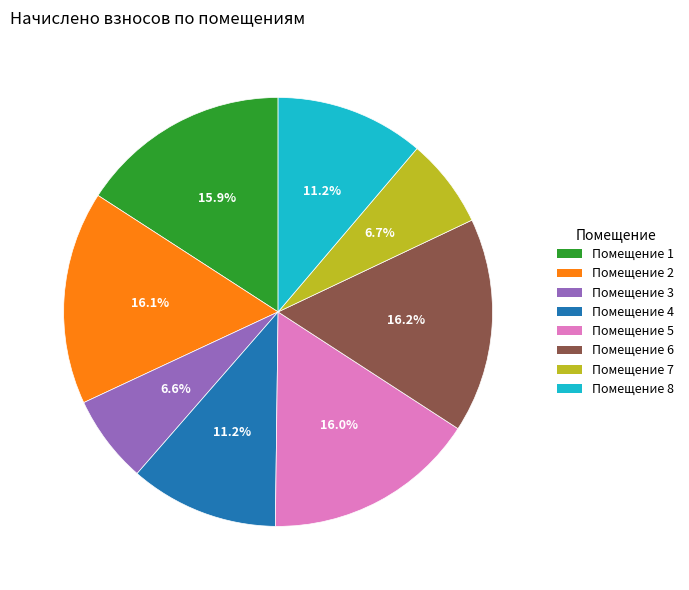

Does any single category account for the majority?

No